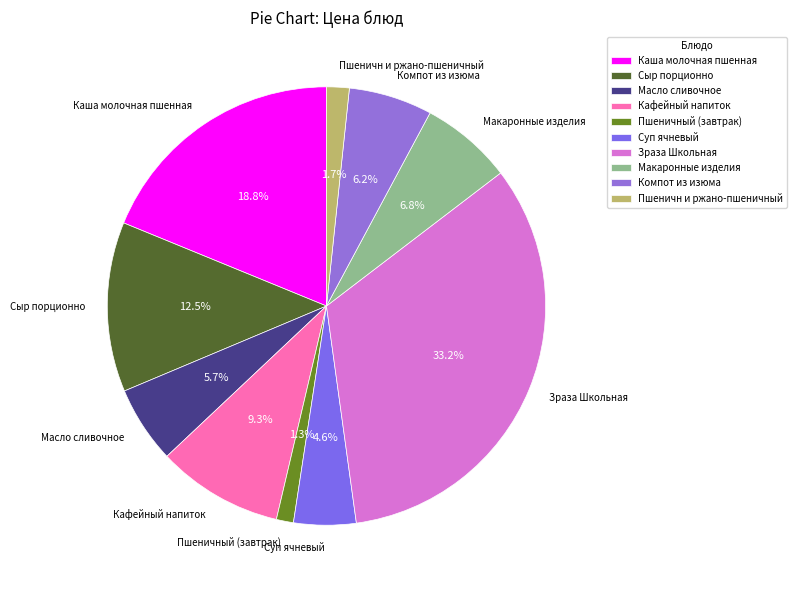

How much of the chart is everything except Сыр порционно?

87.5%